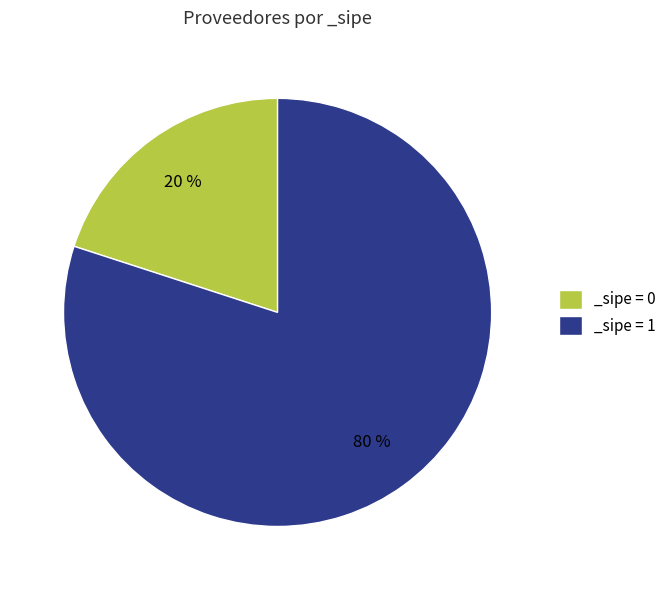

To the nearest percent, what is the combined percentage of _sipe = 0 and _sipe = 1?

100%